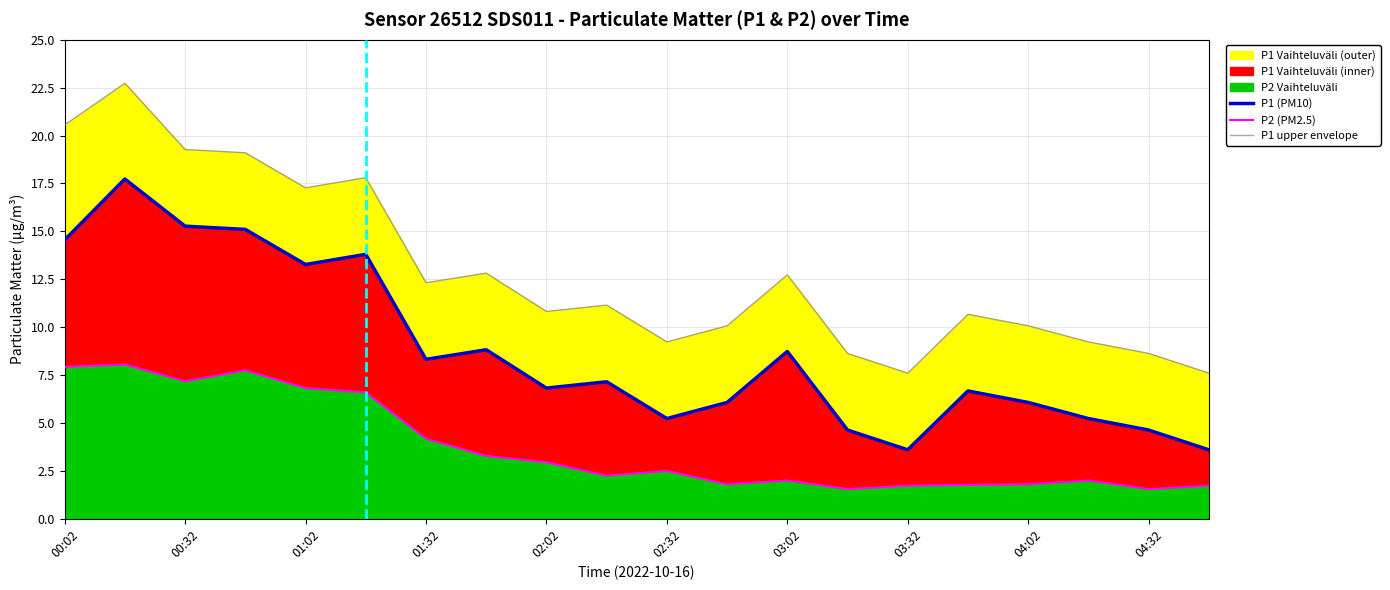

Reading left to right, extract all data points from this chart.

P1 (PM10): 14.6	17.7	15.3	15.1	13.3	13.8	8.3	8.8	6.8	7.2	5.2	6.1	8.7	4.6	3.6	6.7	6.1	5.2	4.6	3.6
P2 (PM2.5): 7.9	8.1	7.2	7.8	6.8	6.6	4.2	3.3	3.0	2.2	2.5	1.8	2.0	1.6	1.7	1.8	1.8	2.0	1.6	1.7
P1 upper envelope: 20.6	22.7	19.3	19.1	17.3	17.8	12.3	12.8	10.8	11.2	9.2	10.1	12.7	8.6	7.6	10.7	10.1	9.2	8.6	7.6